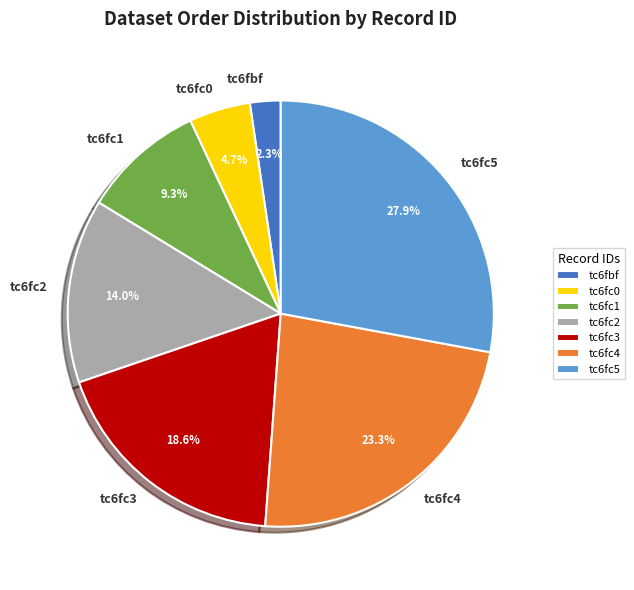

What percentage is NOT represented by tc6fc0?

95.3%